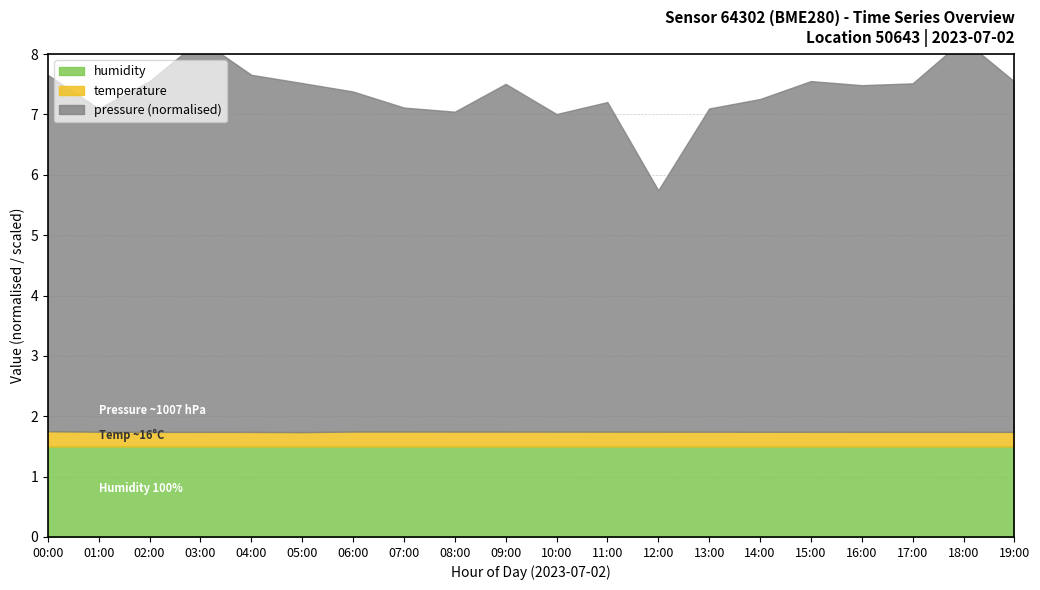

Rank the series by their maximum value, from lowest to highest.

temperature, humidity, pressure